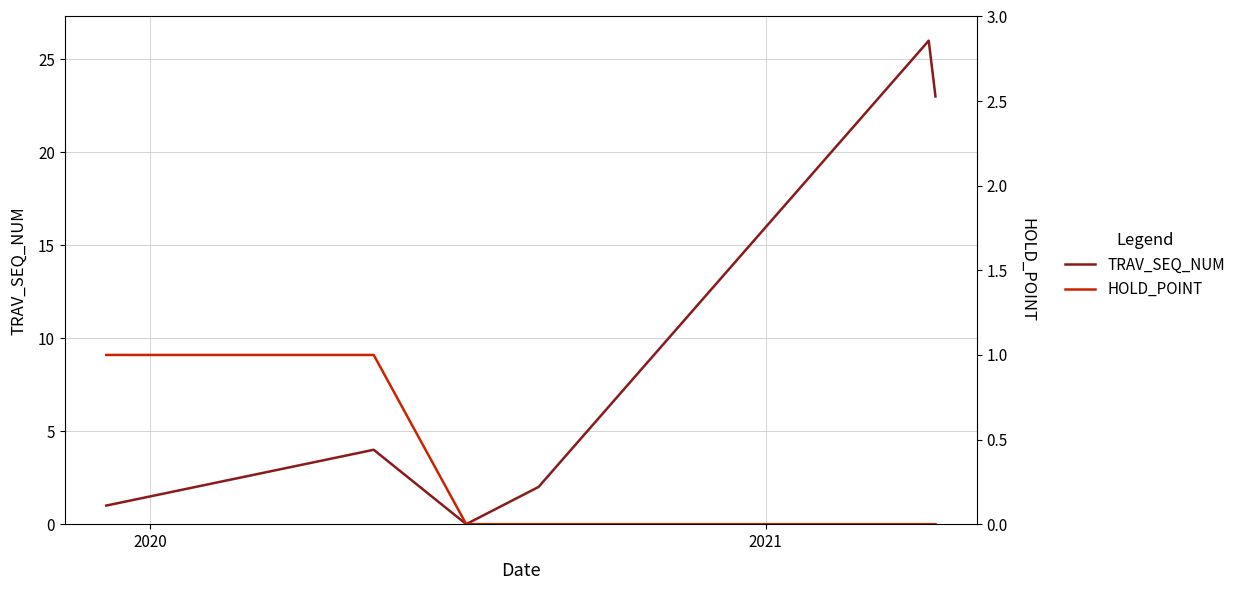

How many data points does each series have?

8